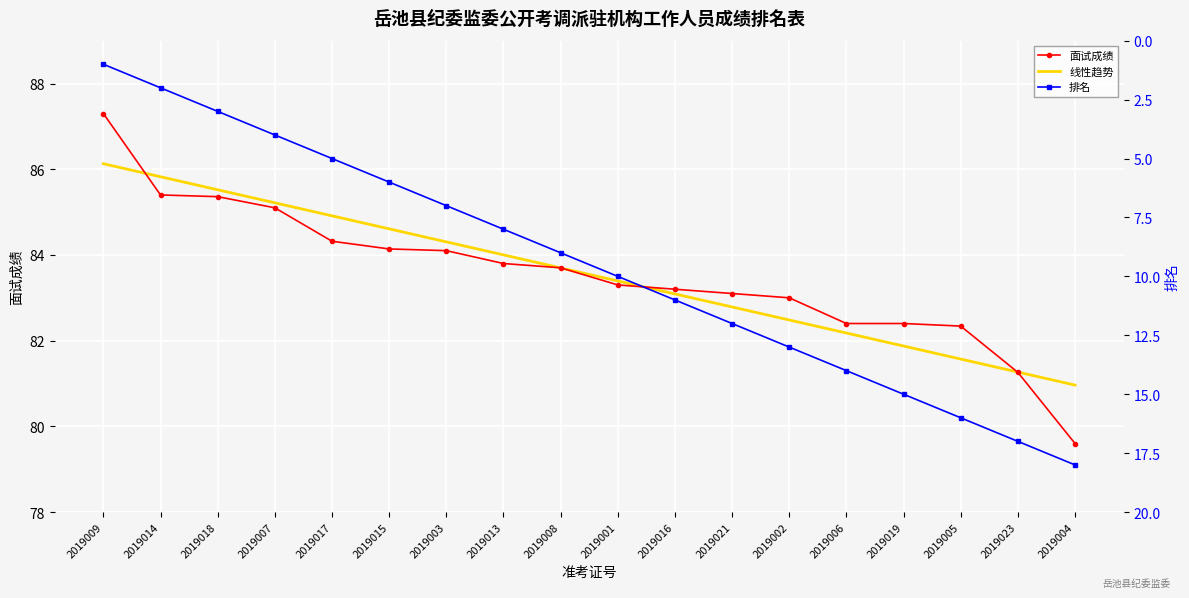

Rank the categories by 面试成绩 value from lowest to highest.

2019004, 2019023, 2019005, 2019006, 2019019, 2019002, 2019021, 2019016, 2019001, 2019008, 2019013, 2019003, 2019015, 2019017, 2019007, 2019018, 2019014, 2019009